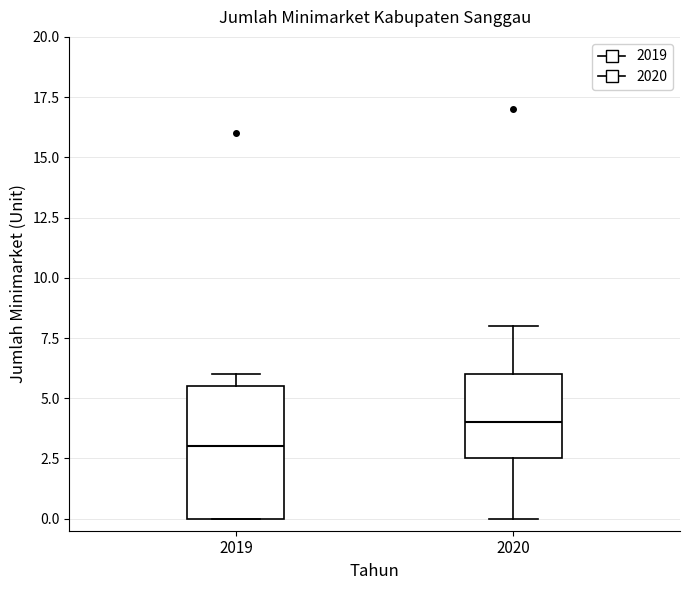

Where is the upper edge of the box at x = 2020 on the y-axis? The values are not printed on the chart, so give them approximately, as read against the axis.

6.0